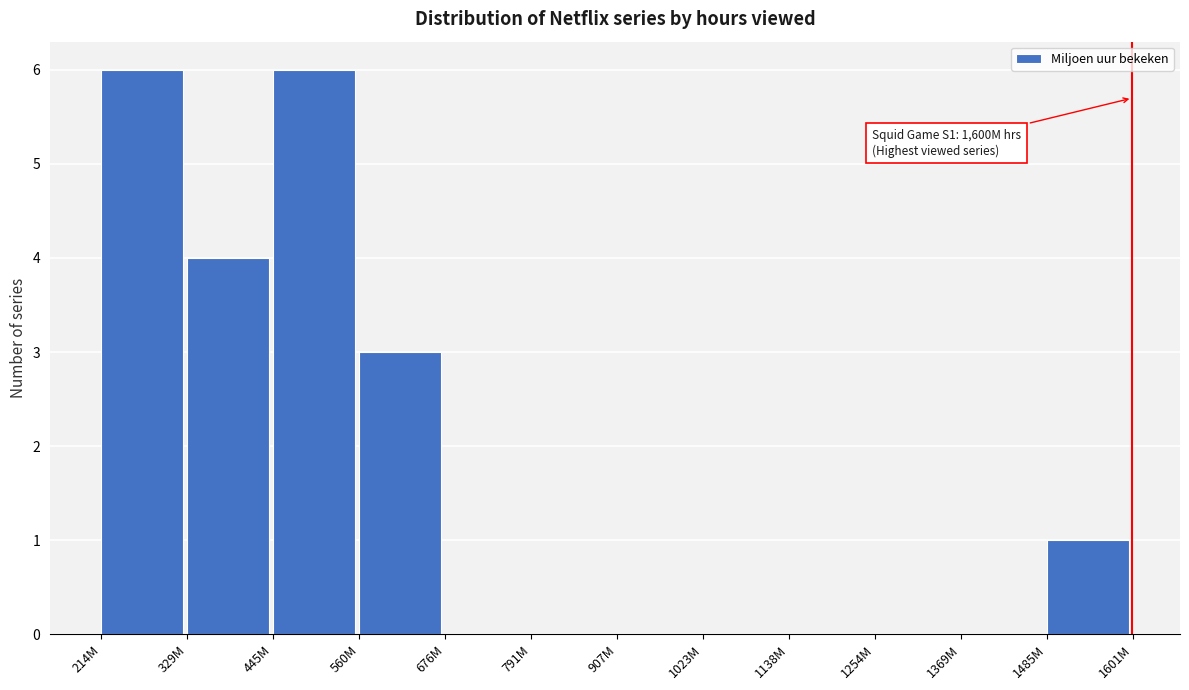

Reading right to left, extract all data points from this chart.

1485M=1	1369M=0	1254M=0	1138M=0	1023M=0	907M=0	791M=0	676M=0	560M=3	445M=6	329M=4	214M=6